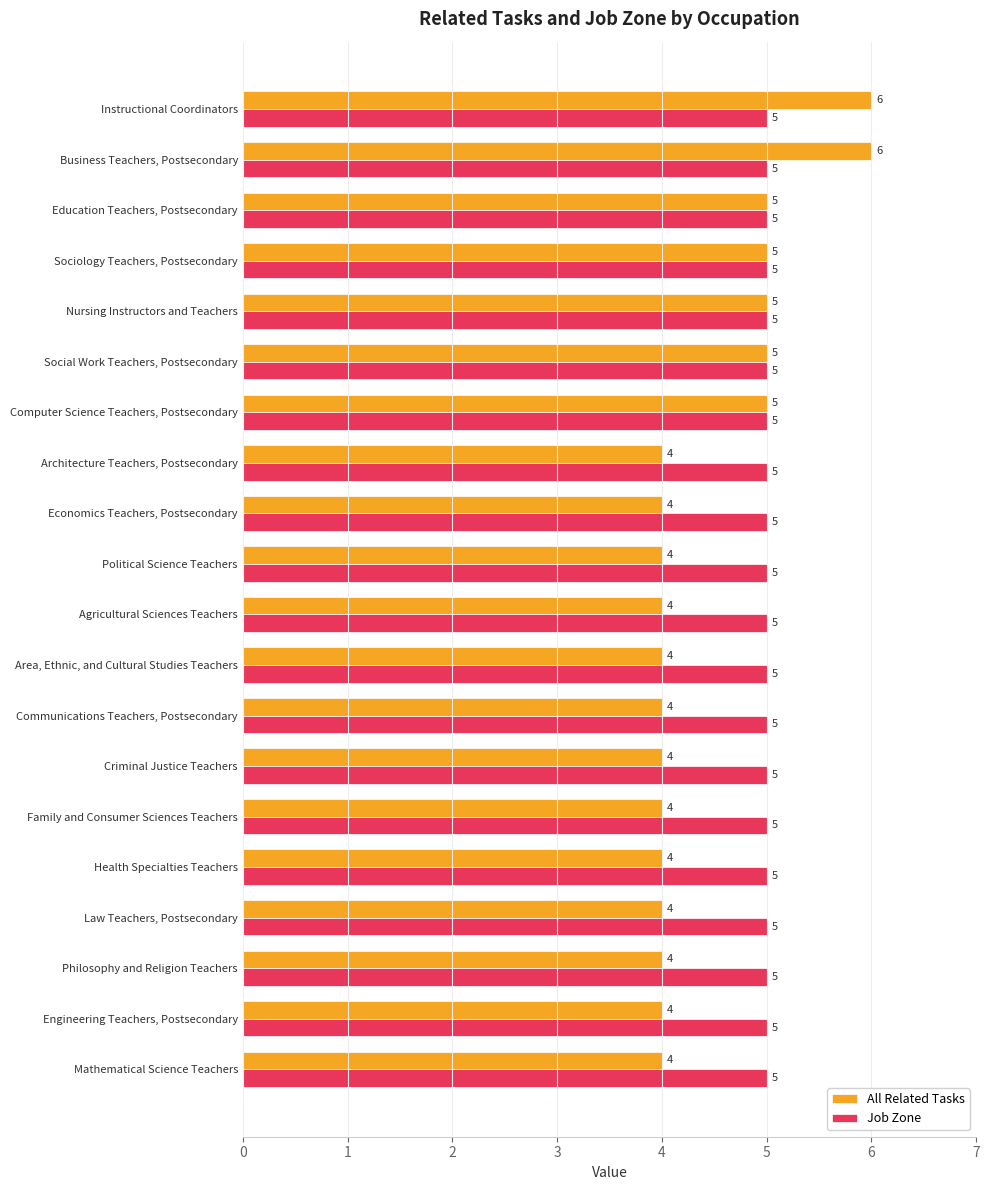

Is it true that All Related Tasks equals 5 at Education Teachers, Postsecondary?

True